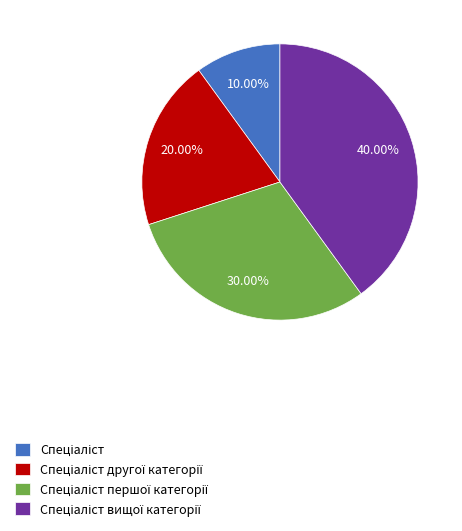

Count the number of slices in the pie.

4